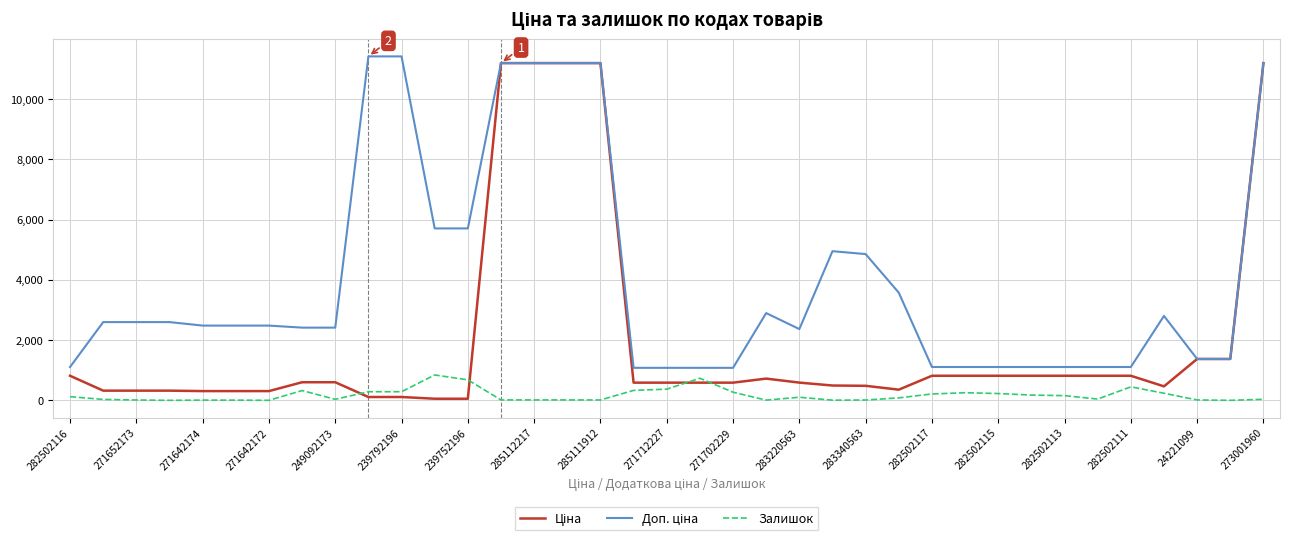

What is the highest value of the Залишок series?

845.0